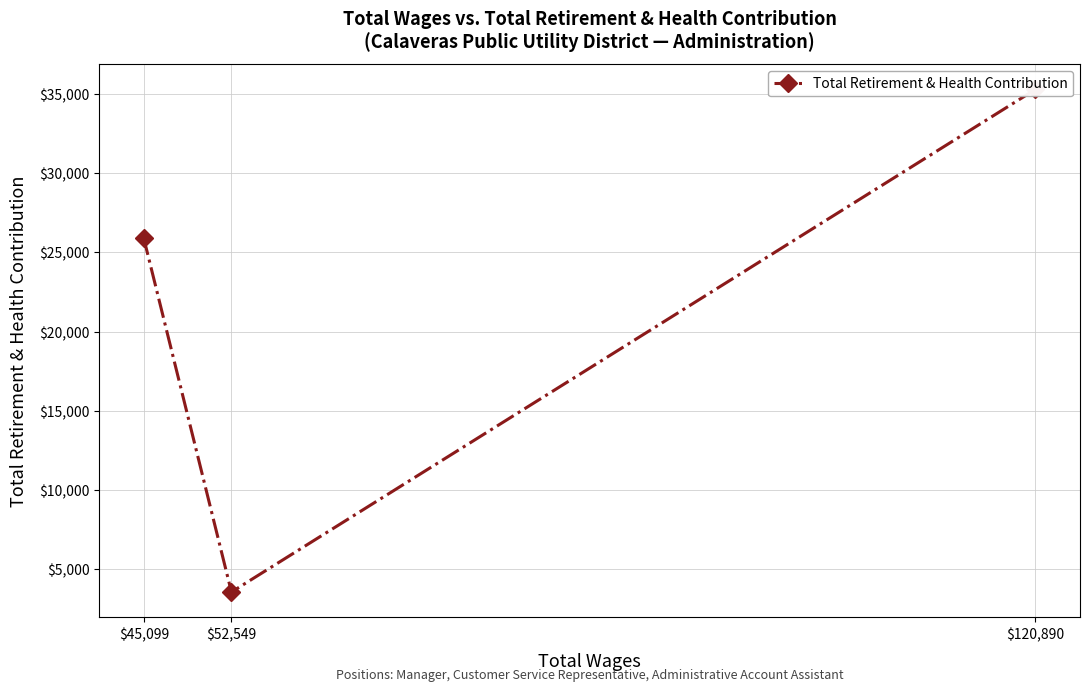

How many data points are less than 25888?

1